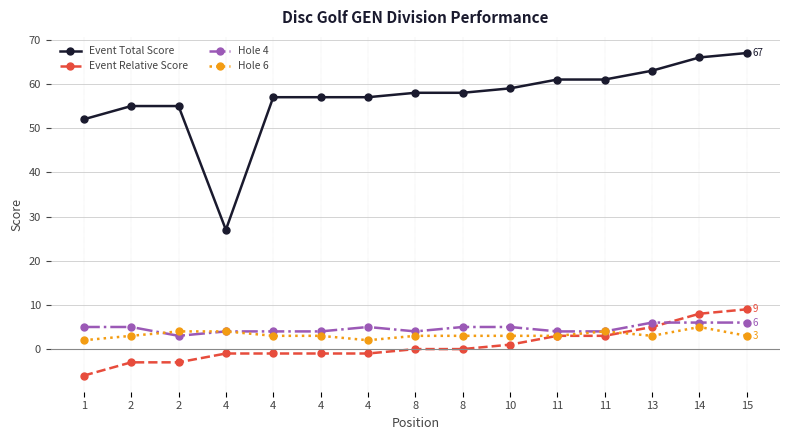

The value of Hole 4 at 2 is 5. True or false?

True